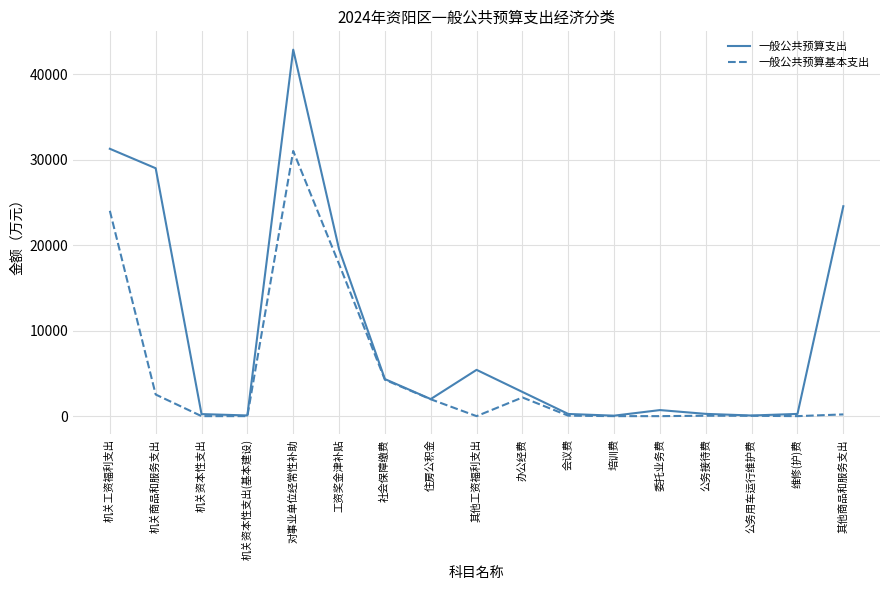

True or false: 一般公共预算支出 has a value of 4667 at 办公经费.

False